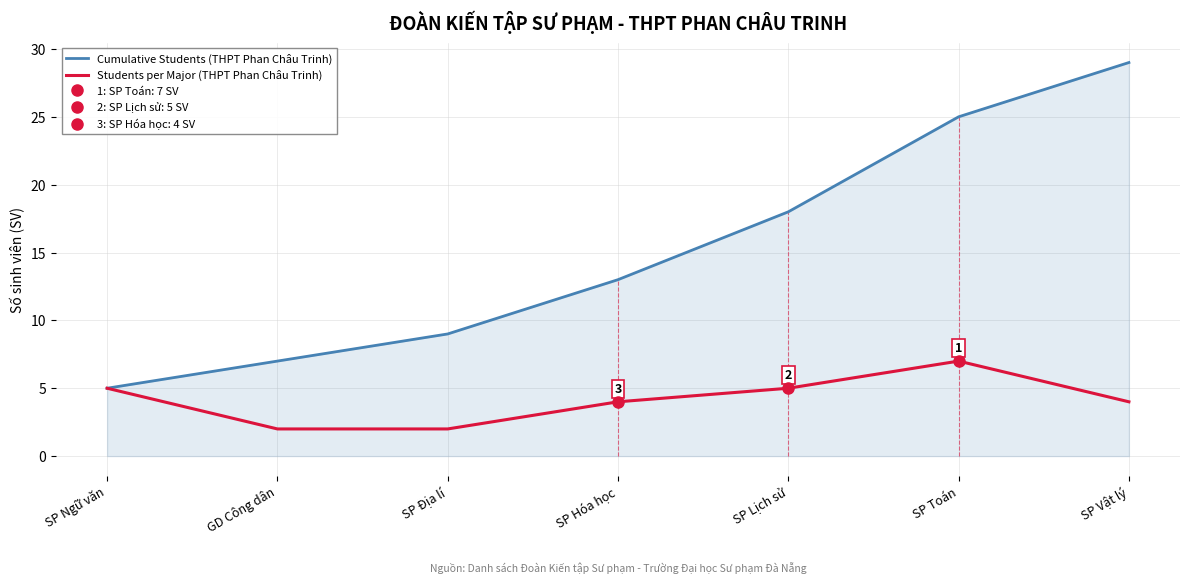

How many series are shown in this chart?

2